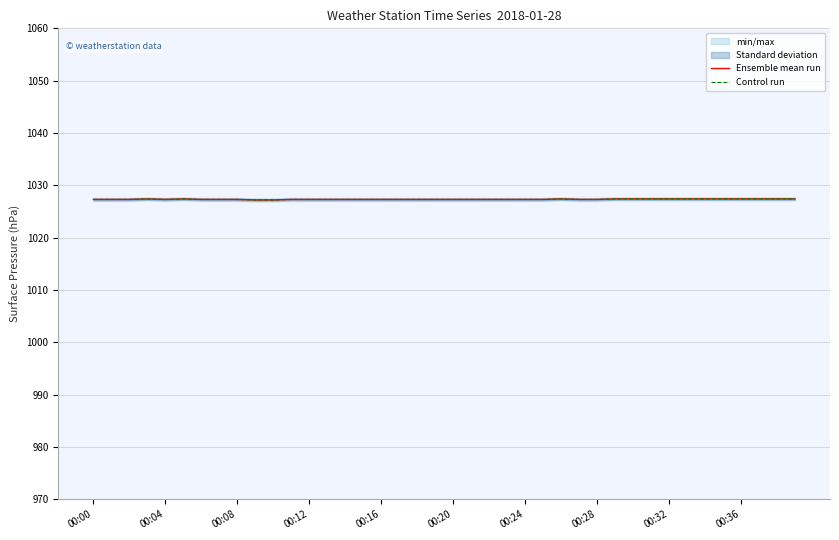

The Control run series shows 1809.6 at 00:24. True or false?

False